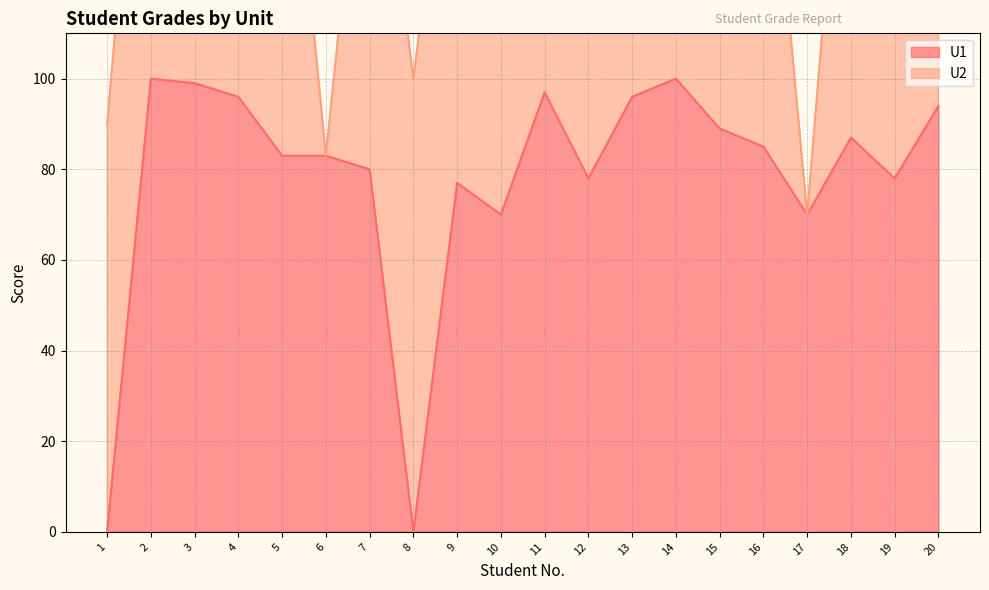

Which category has the highest value across all series?

2